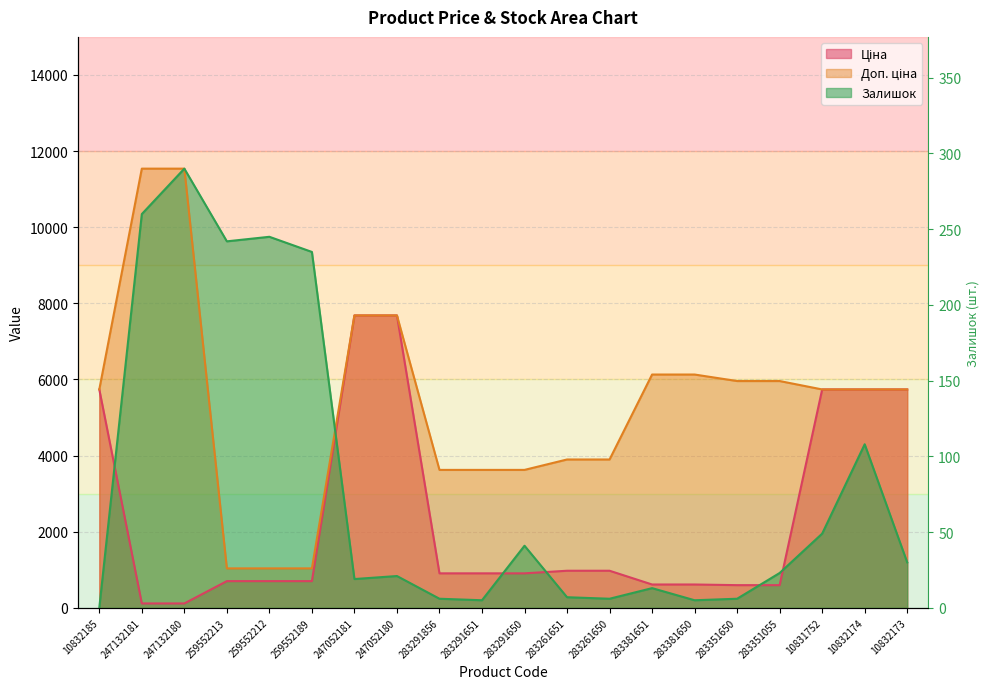

What is the total value across all series at 283291650?

6160.3